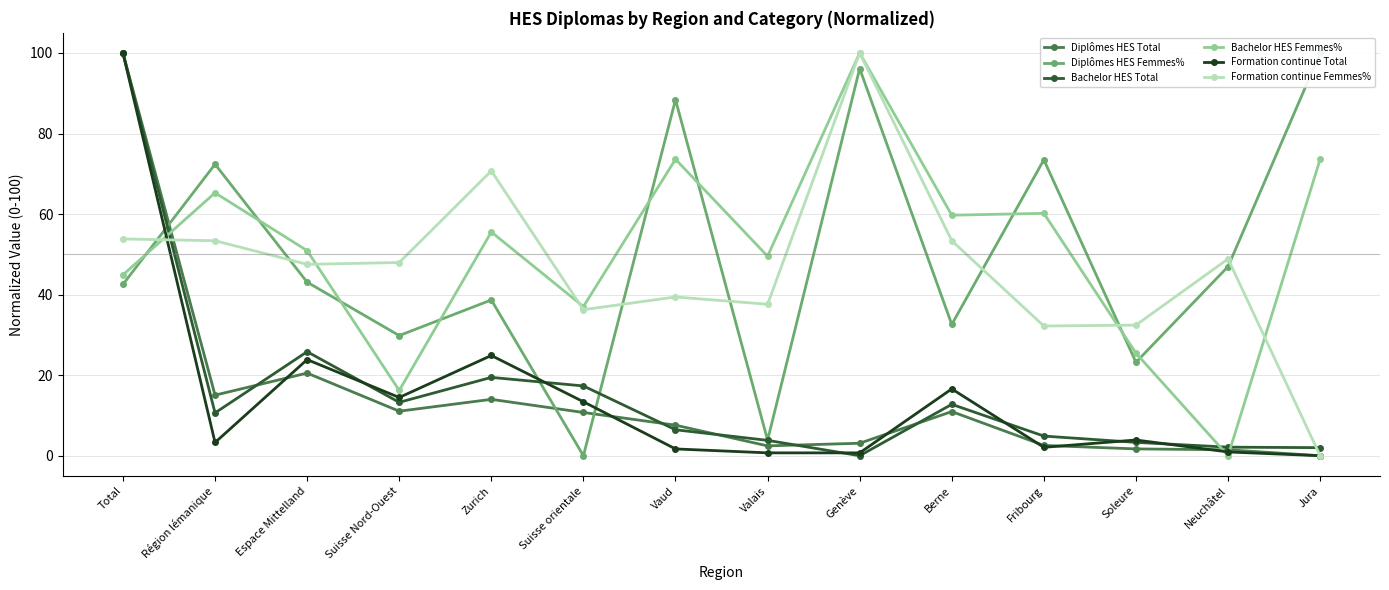

Which series changed the most between Zurich and Jura?

Formation continue Femmes%